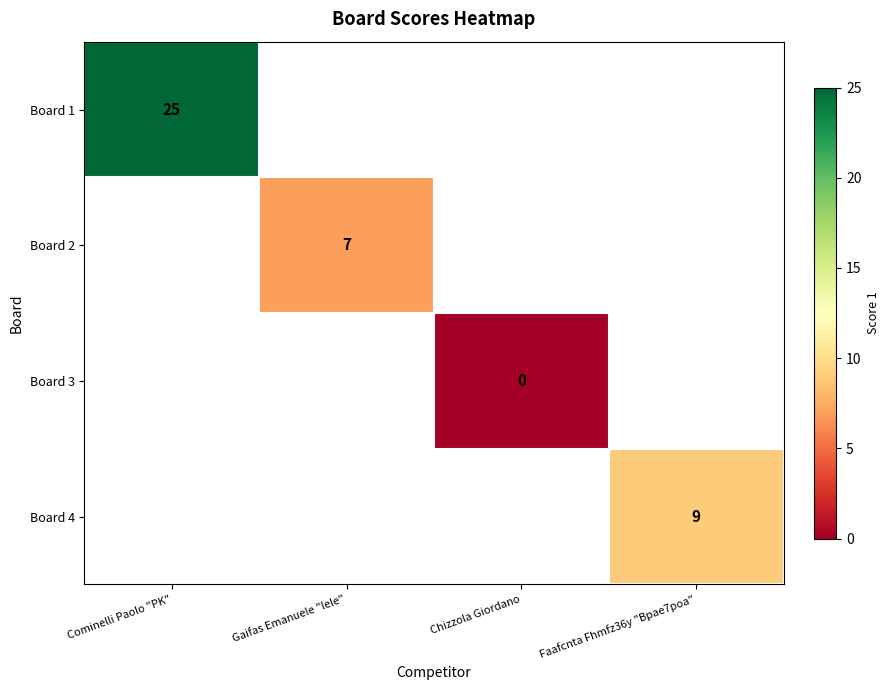

Is it true that Board 4 equals 9 at Faafcnta Fhmfz36y "Bpae7poa"?

True